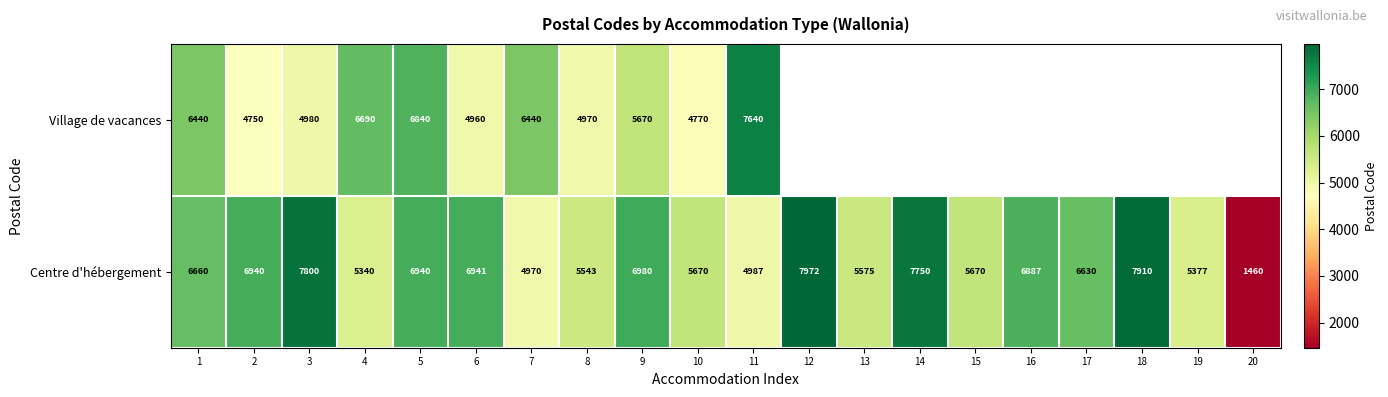

What is the approximate value of Centre d'hébergement at 14, to the nearest 10?

7750